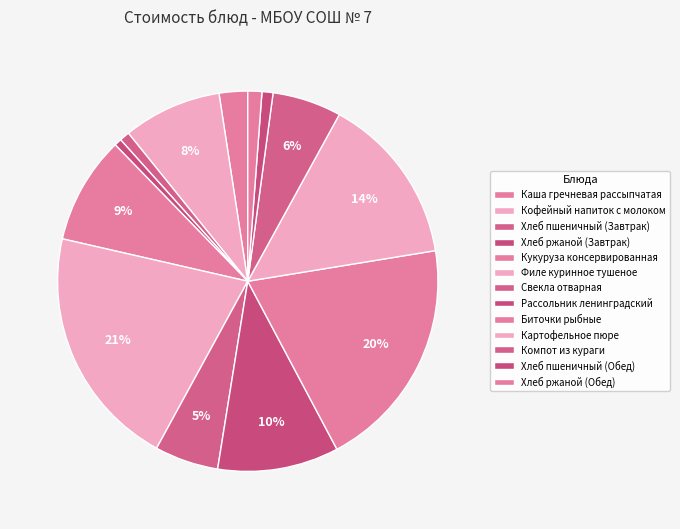

Do Филе куринное тушеное and Компот из кураги together represent more than half of the pie?

No